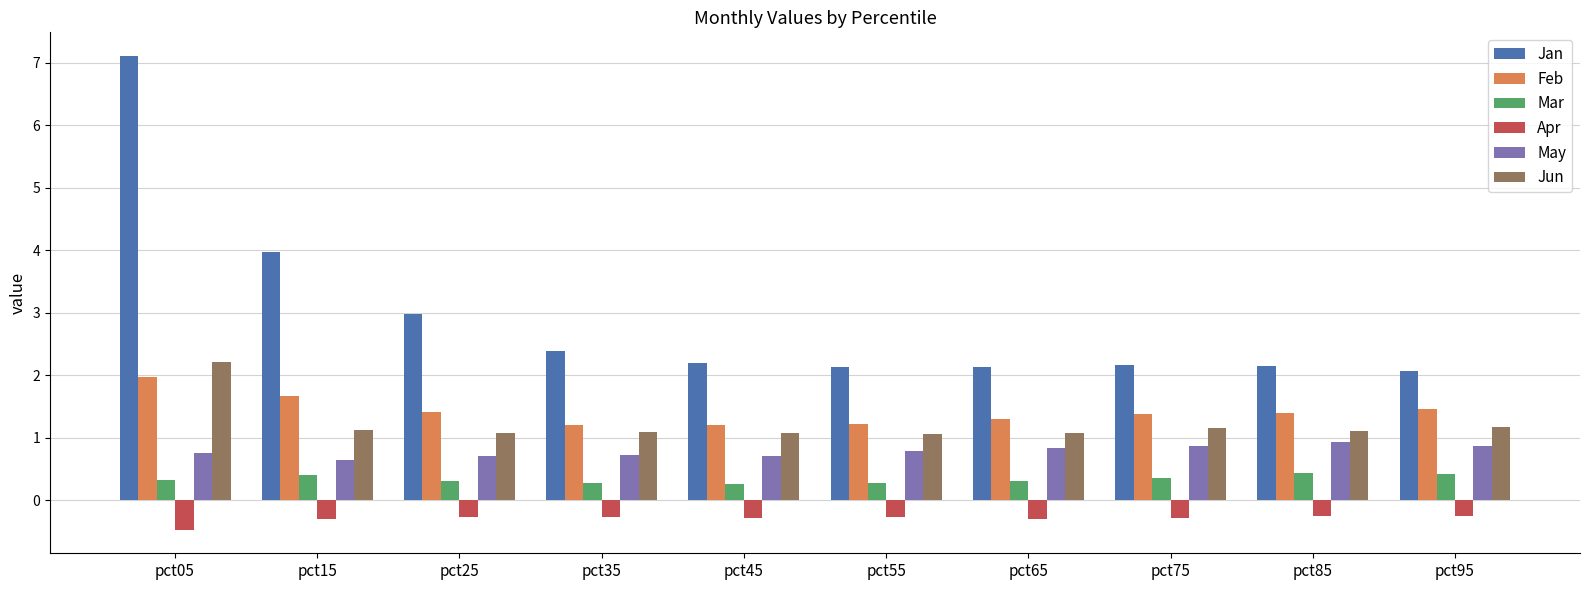

List the series in order of their peak value, highest first.

Jan, Jun, Feb, May, Mar, Apr